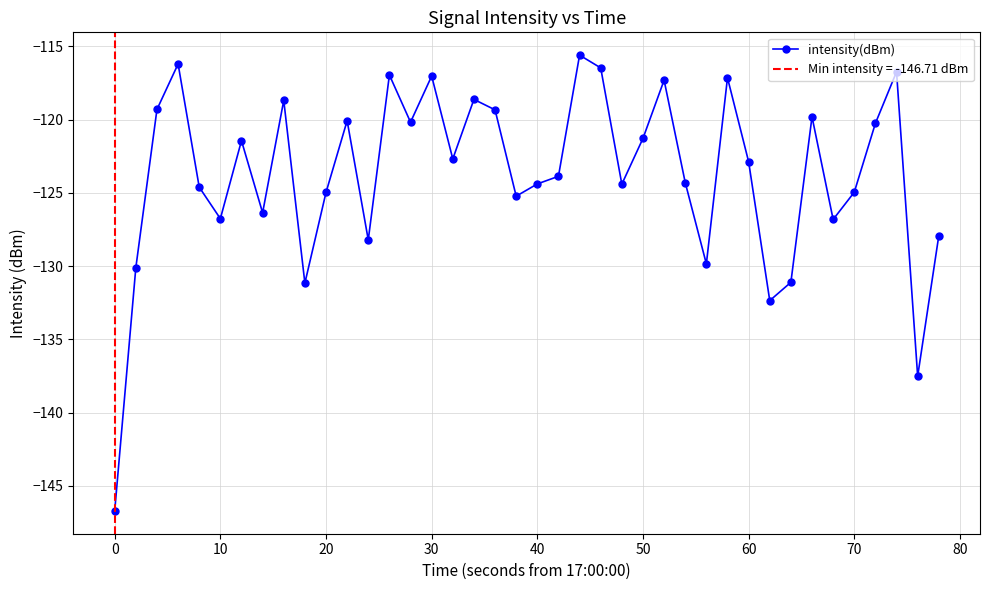

At which category does intensity(dBm) reach its first local valley?

10